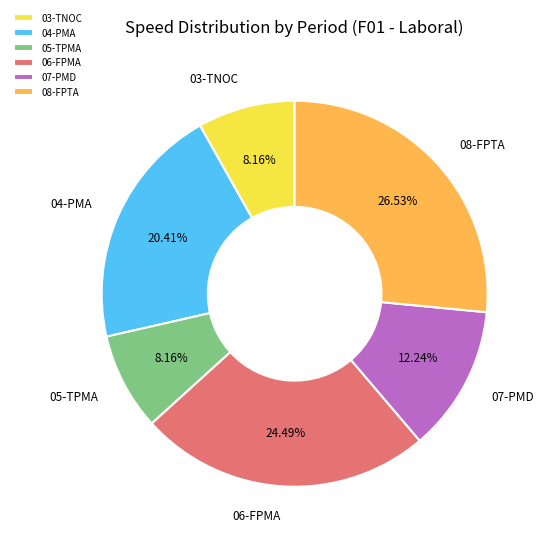

Is there any slice that represents more than half of the pie?

No